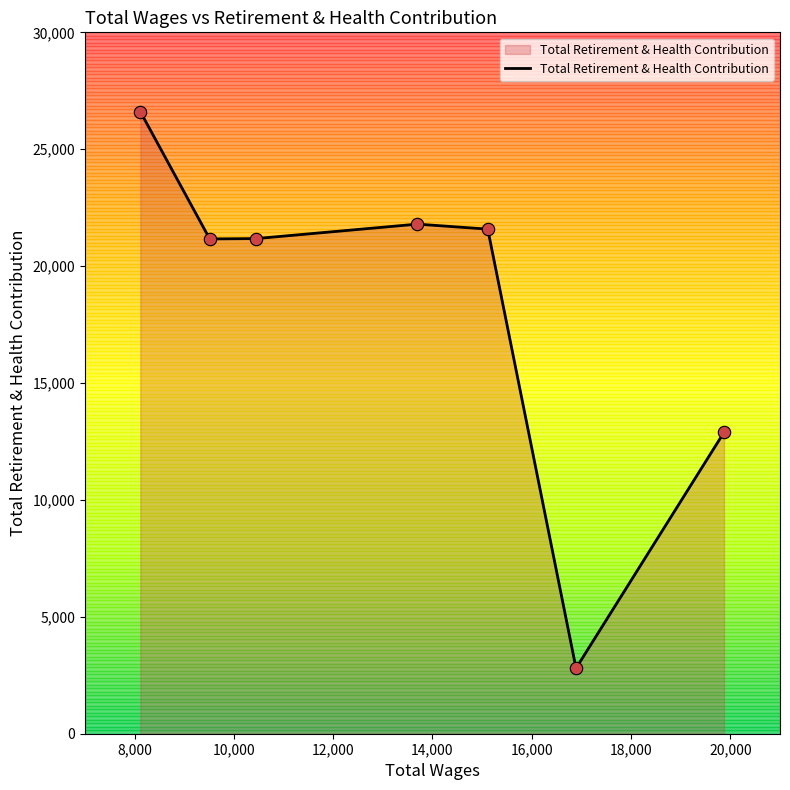

What is the average value?

18289